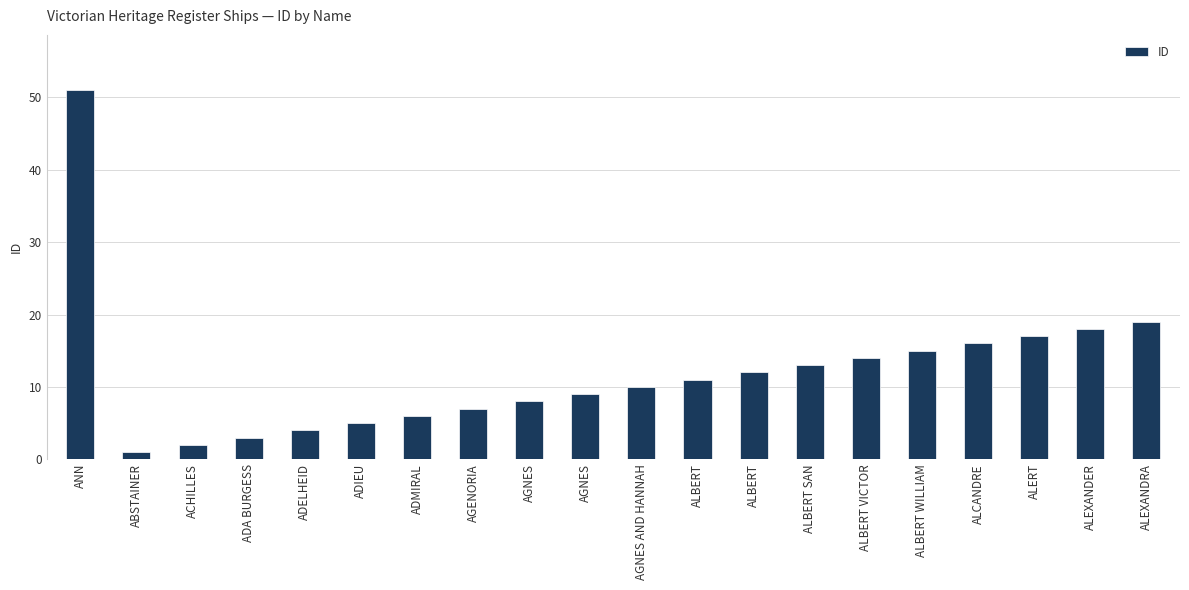

What is the label of the 12th bar from the right?

AGNES